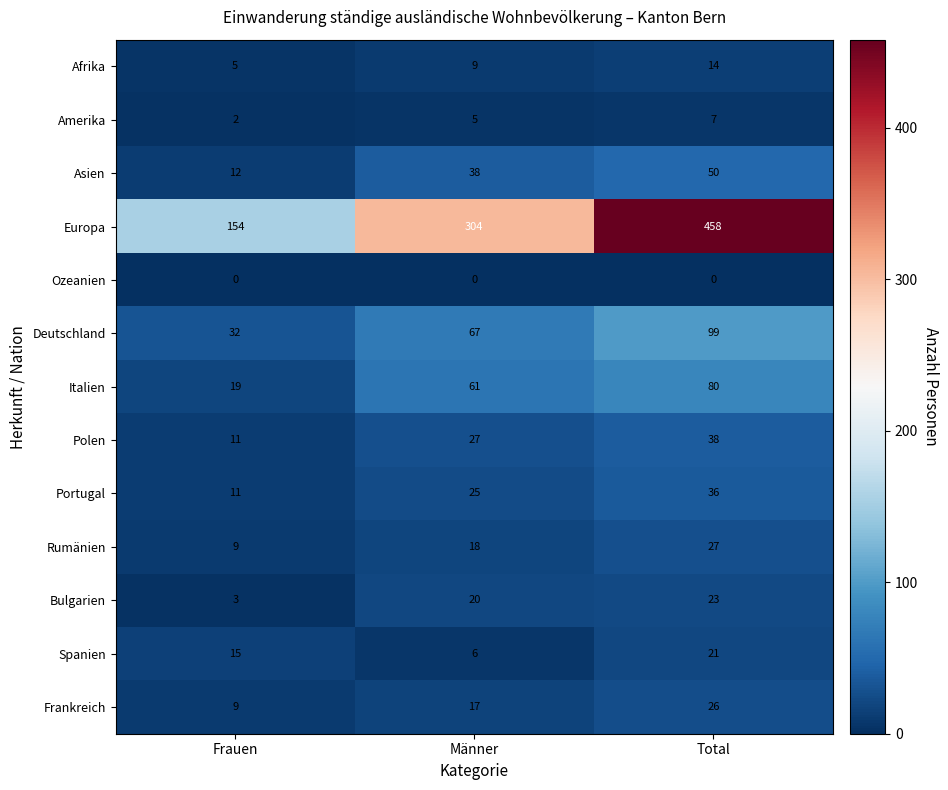

Is it true that Bulgarien equals 23 at Total?

True